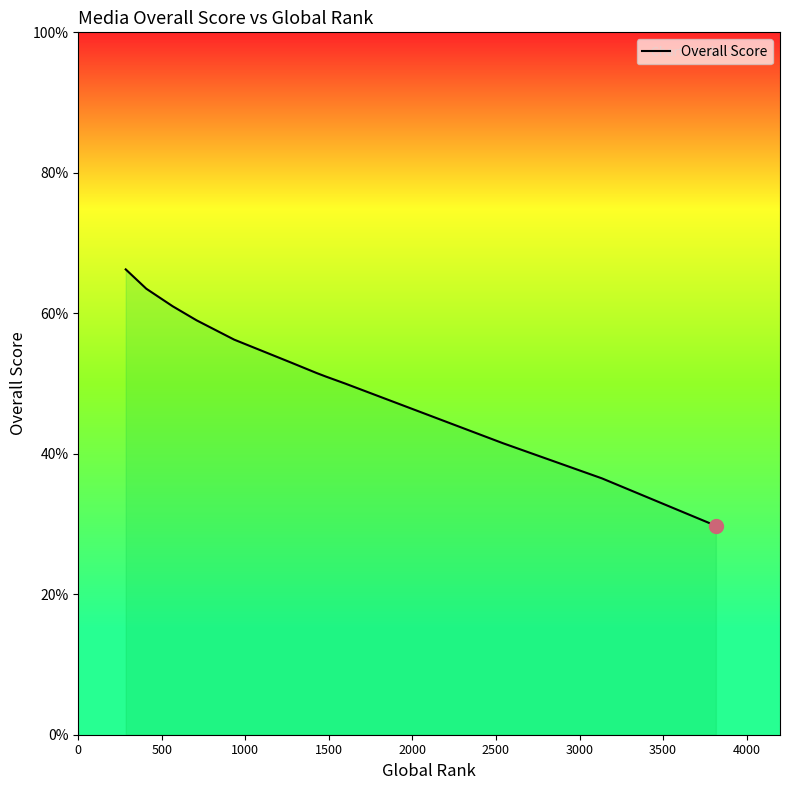

What is the smallest value displayed?

29.8